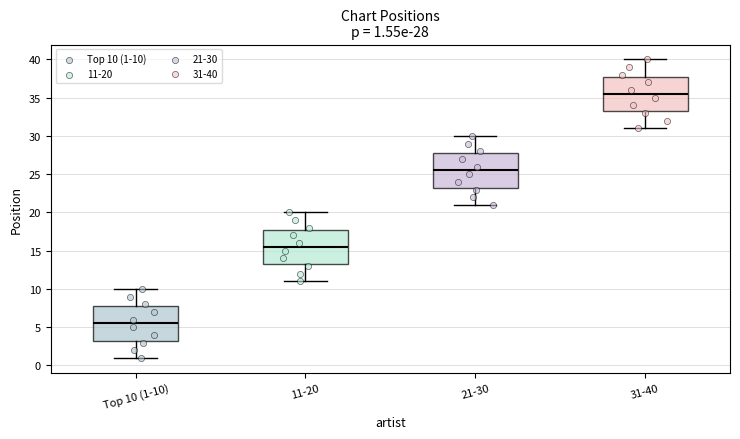

Which box's median line is the highest?

31-40